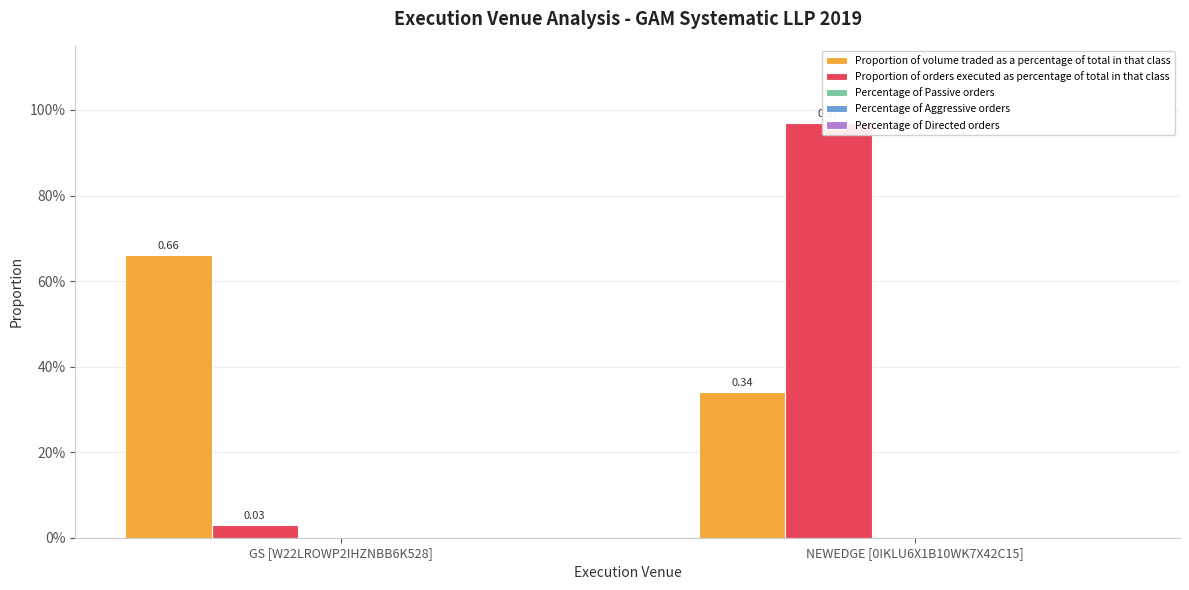

What are all the series names shown in the legend?

Proportion of volume traded as a percentage of total in that class, Proportion of orders executed as percentage of total in that class, Percentage of Passive orders, Percentage of Aggressive orders, Percentage of Directed orders